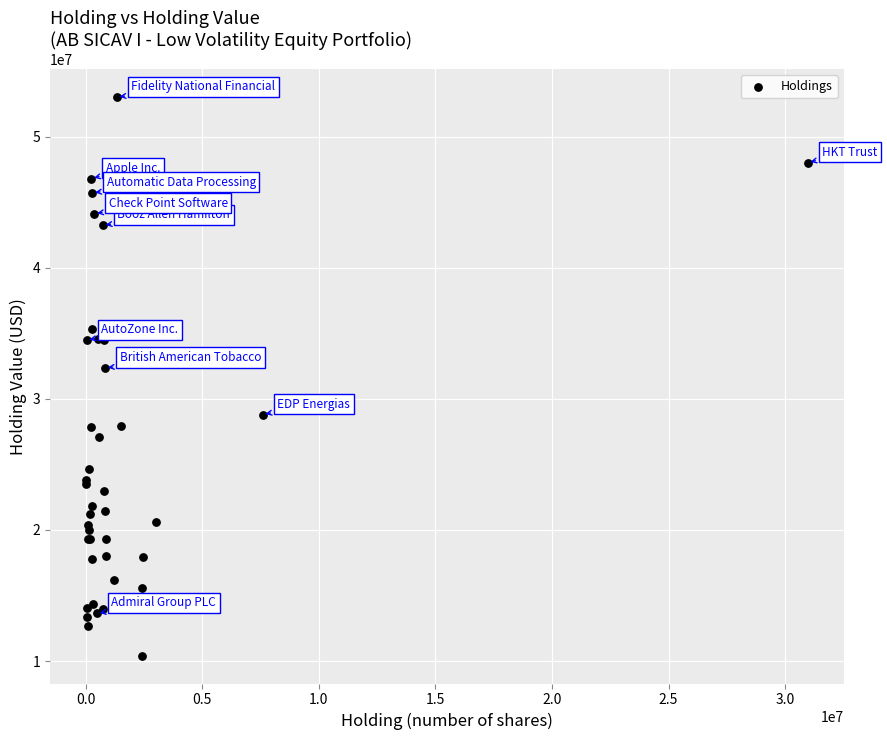

What Y value in the scatter plot is closest to 31715447?

32350065.4